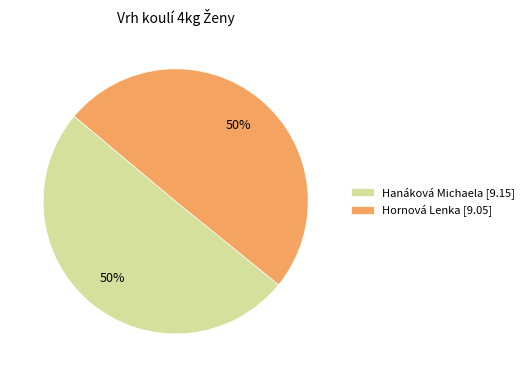

To the nearest percent, what percentage of the pie is Hanáková Michaela [9.15]?

50%